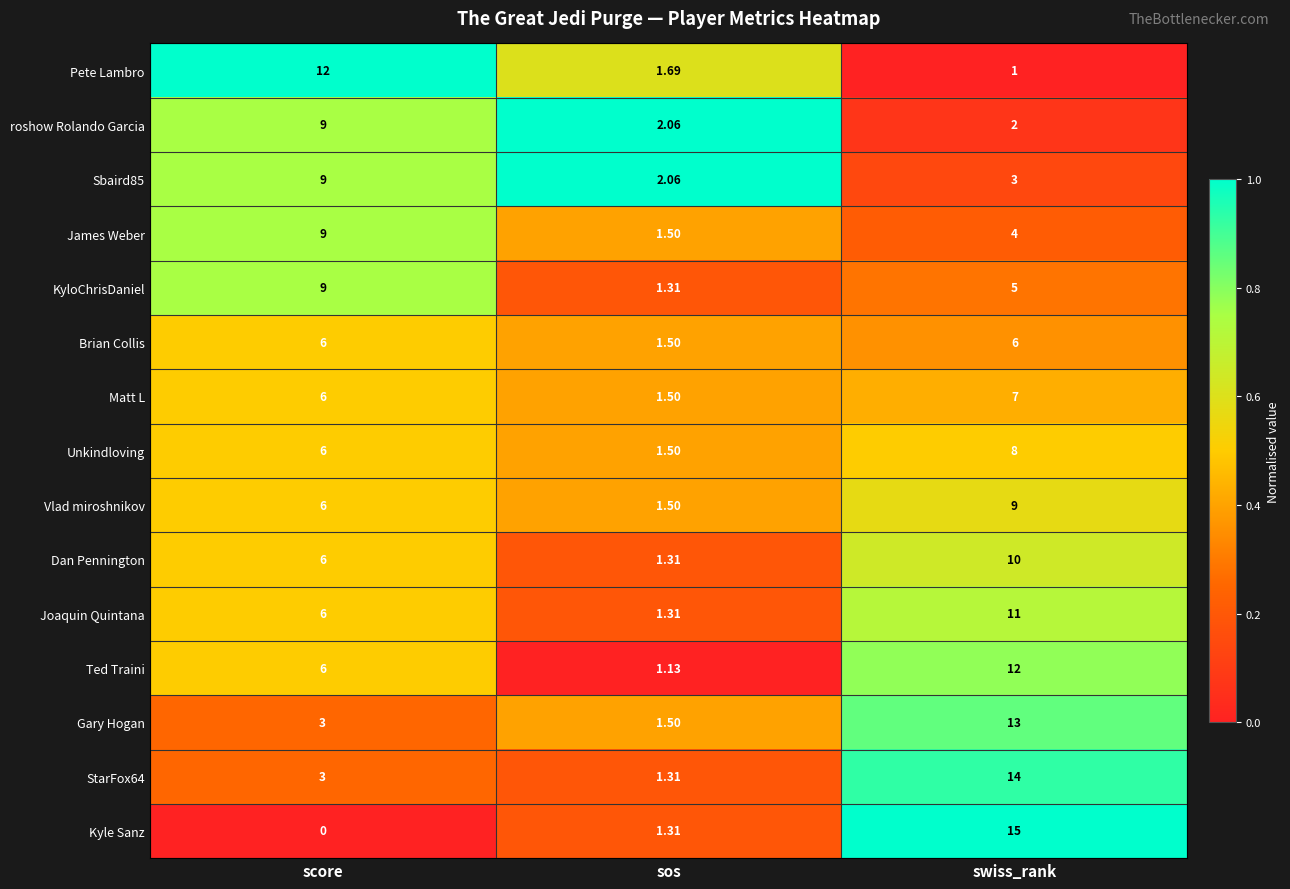

What is the difference between the highest and lowest values at score?

12.0